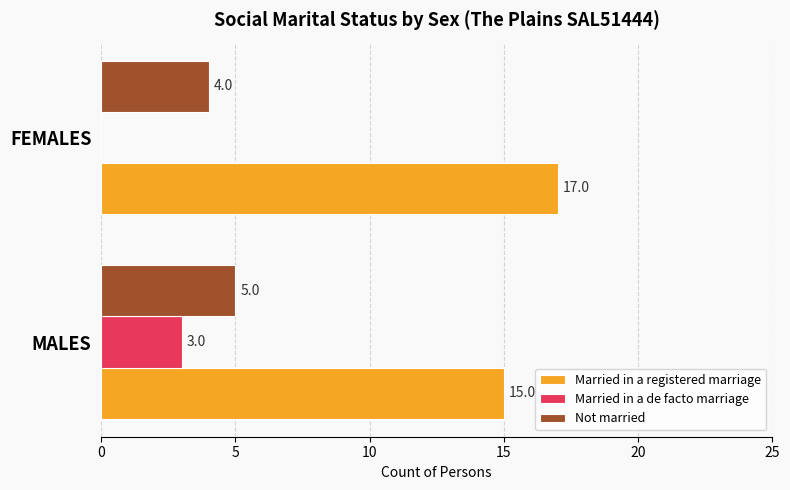

The Married in a registered marriage series shows 17 at FEMALES. True or false?

True